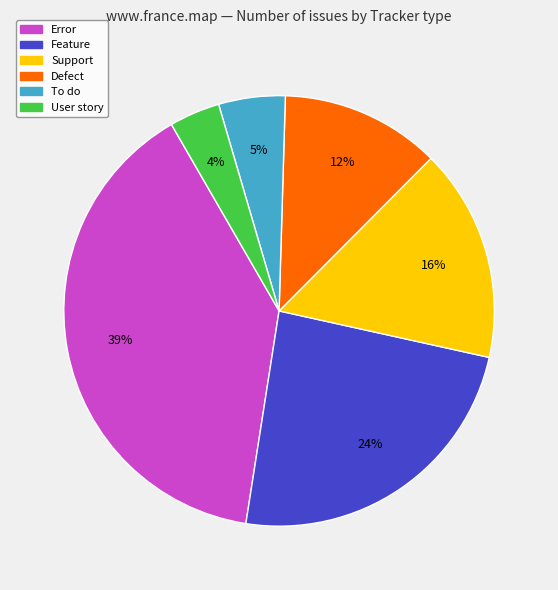

To the nearest percent, what portion does Error represent?

39%